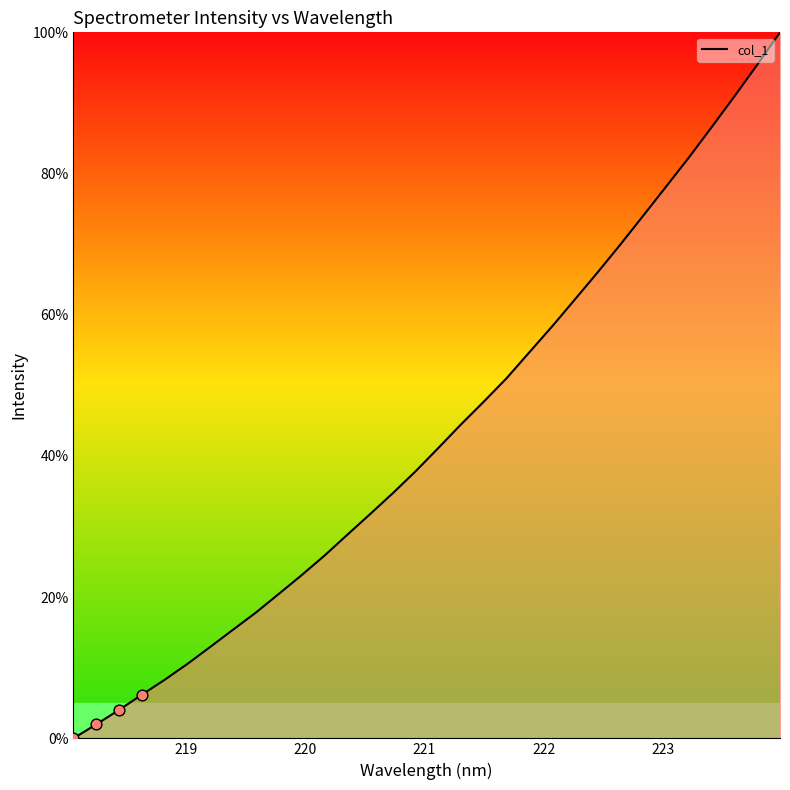

What is the difference between the maximum and minimum values?

100.0